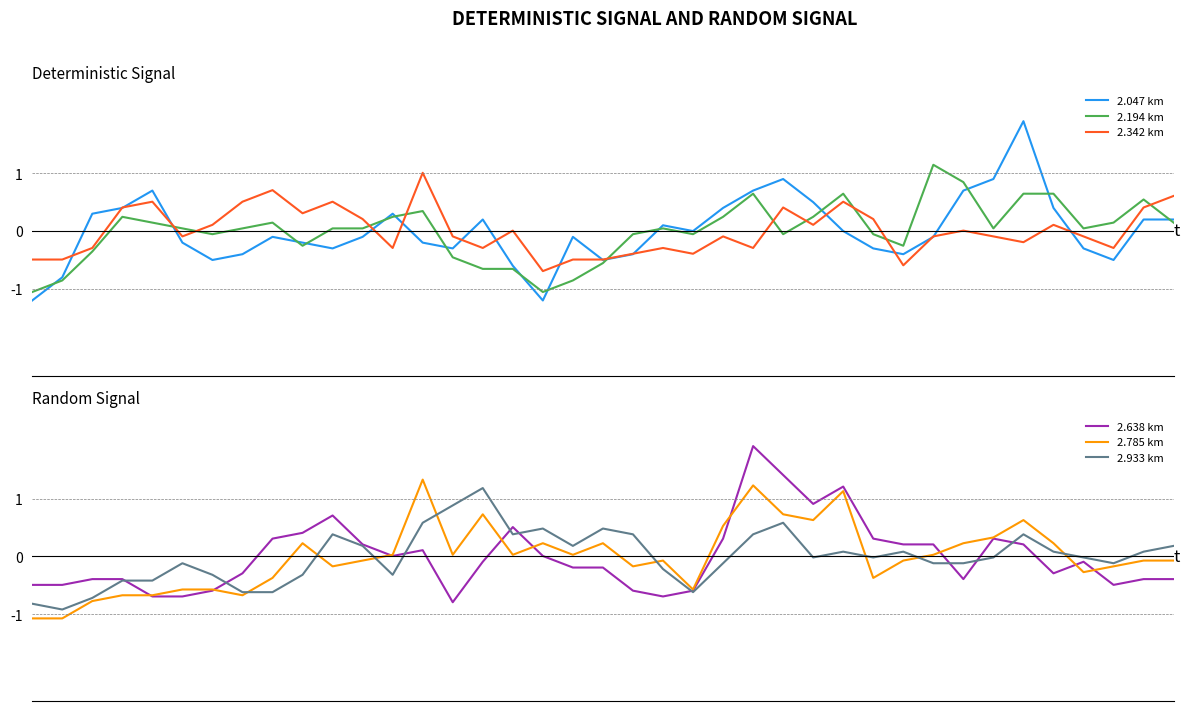

What is the spread (max minus min) of values at 8?

1.3